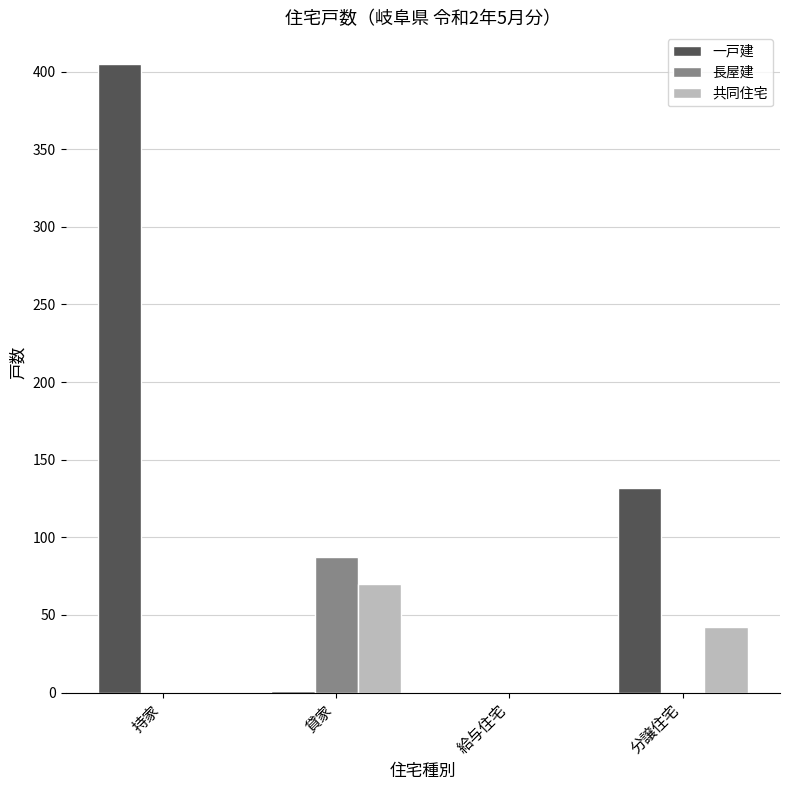

The value of 長屋建 at 貸家 is 20. True or false?

False